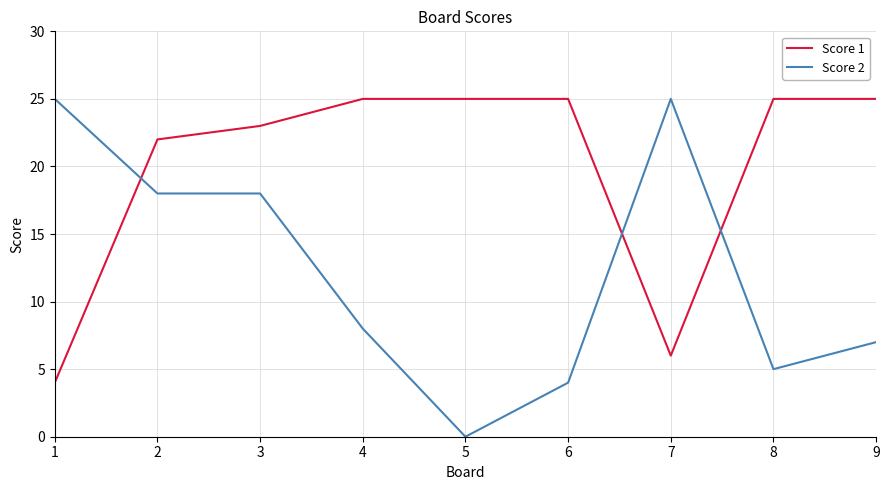

Reading right to left, transcribe all the data shown in this chart.

Score 1: 9=25	8=25	7=6	6=25	5=25	4=25	3=23	2=22	1=4
Score 2: 9=7	8=5	7=25	6=4	5=0	4=8	3=18	2=18	1=25